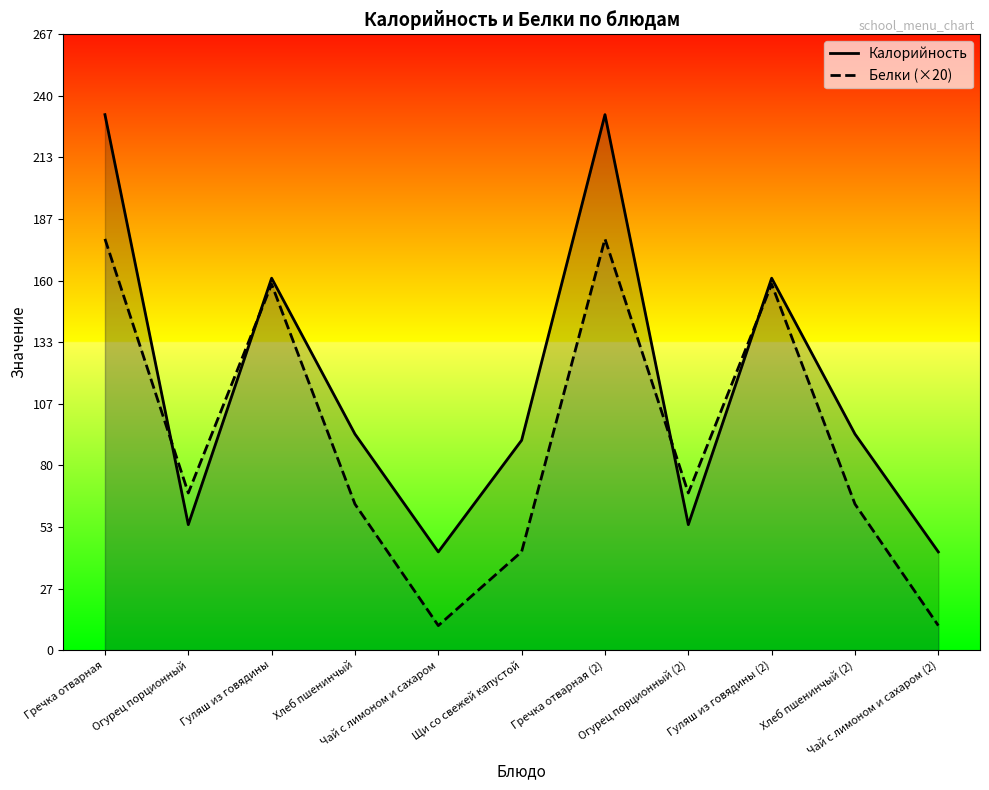

What is the lowest value of the Калорийность series?

42.5